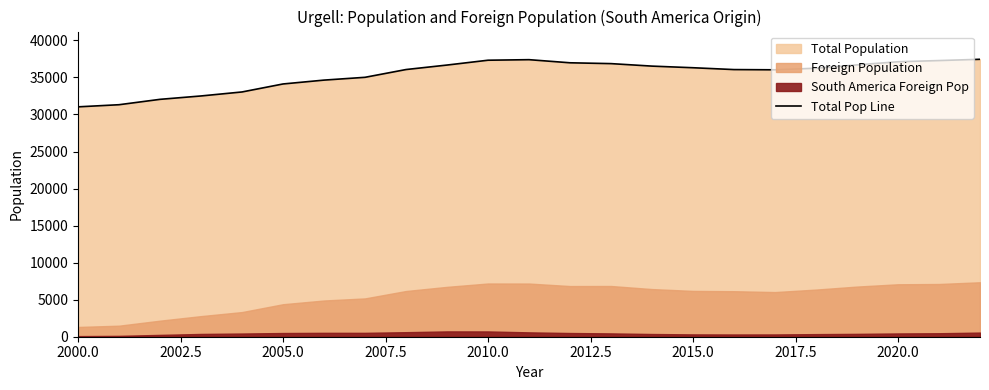

Is it true that Total Pop Line equals 55984 at 2010.0?

False